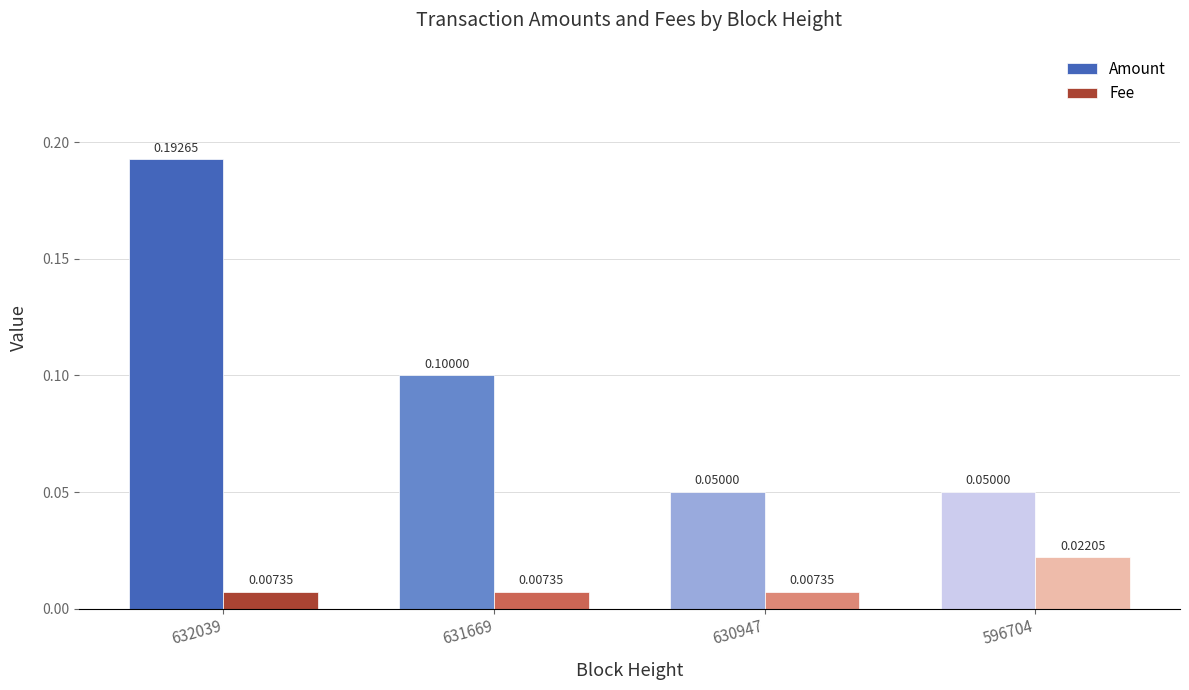

Which series changed the most between 631669 and 596704?

Amount